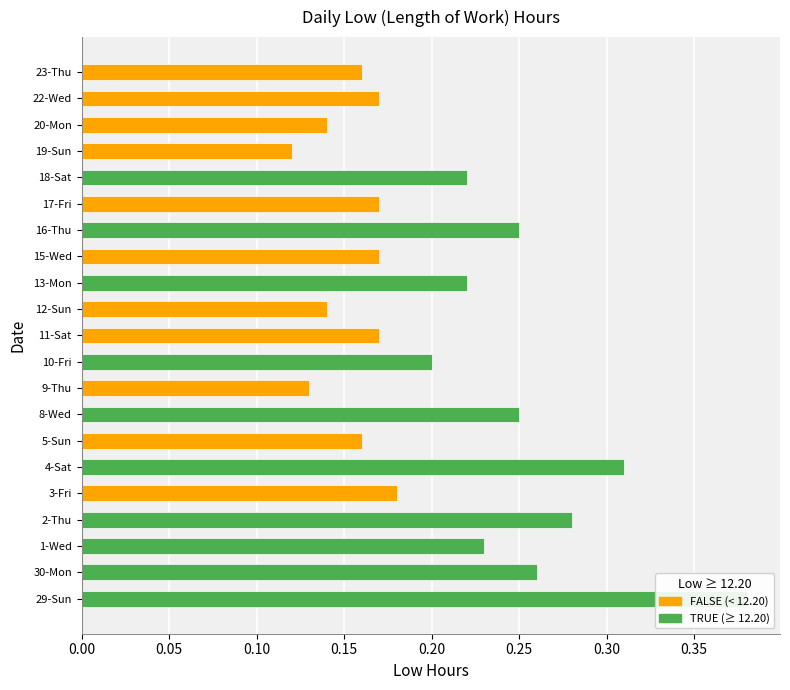

Is it true that the value at 4-Sat is 0.1?

False